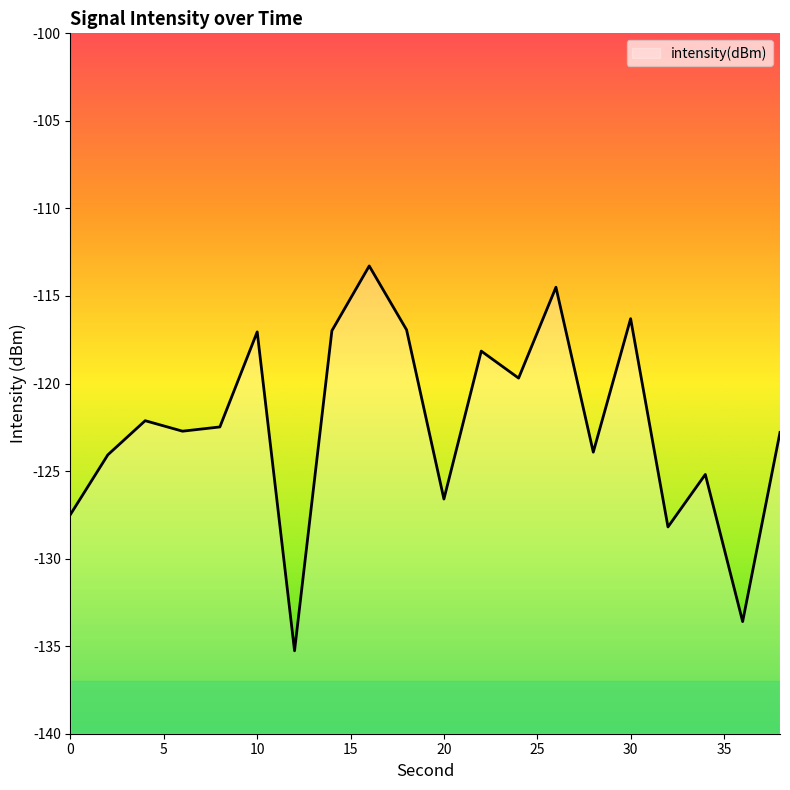

What is the difference between the maximum and minimum values?

22.0